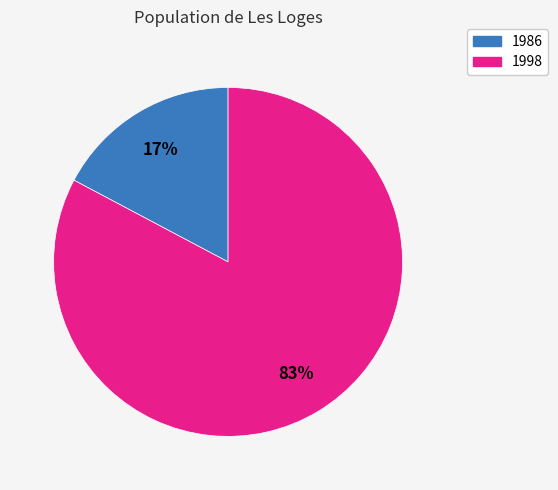

Which category has the biggest portion of the pie?

1998